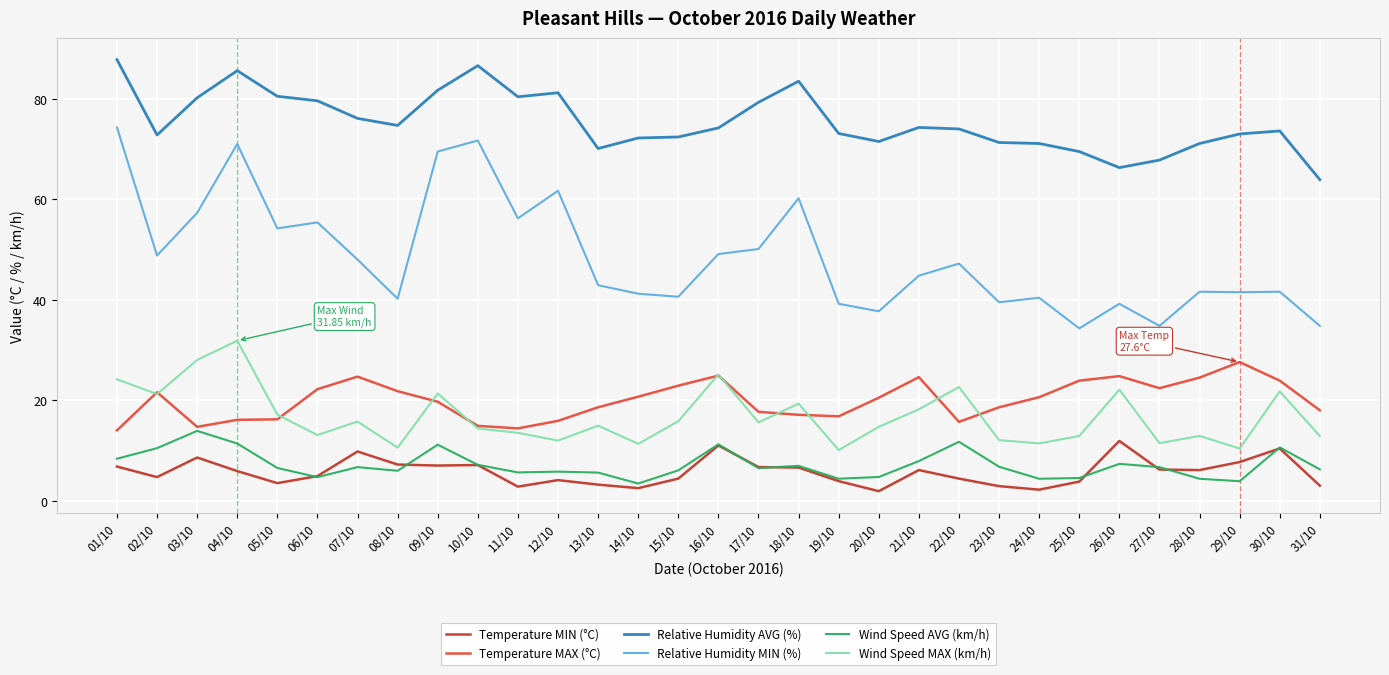

What is the approximate value of Wind Speed MAX (km/h) at 16/10?

25.1